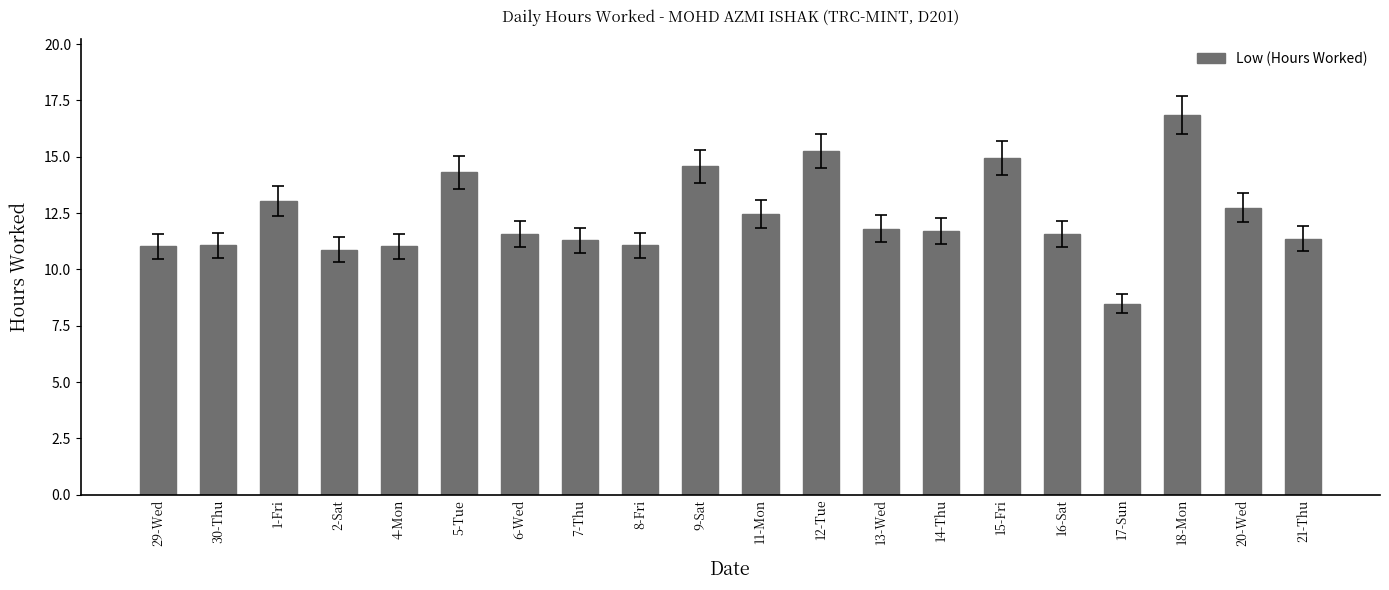

What is the difference between the second highest and second lowest values?

4.4